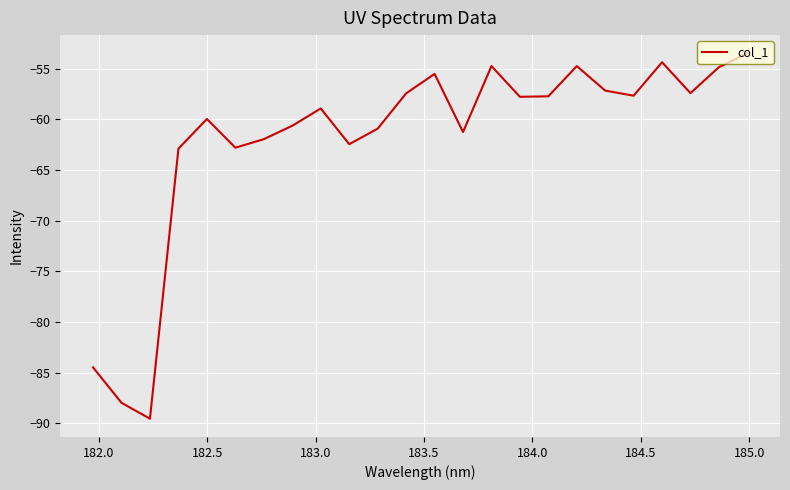

What is the difference between the maximum and minimum values?

36.1